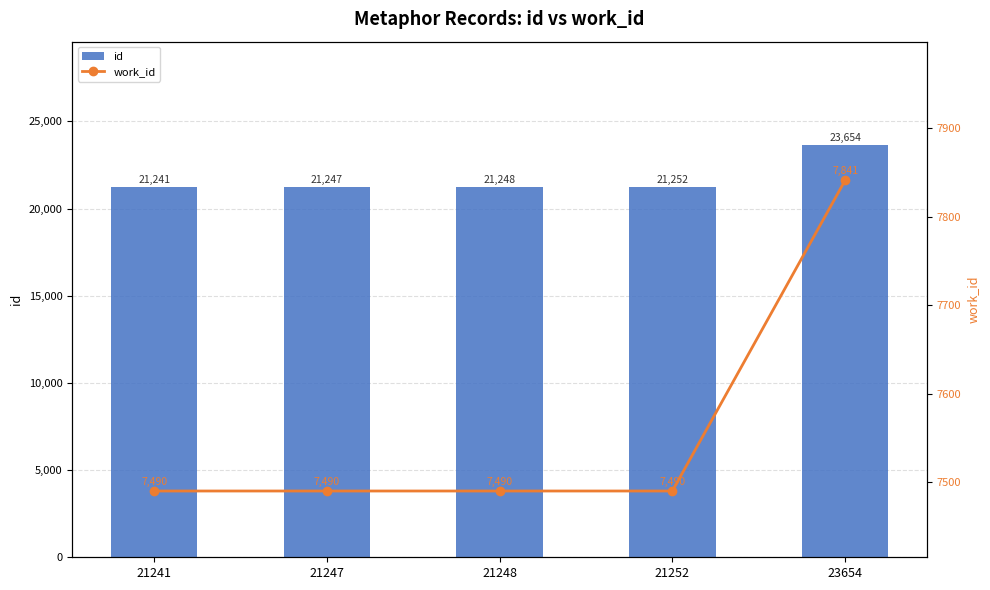

Is the value of id at 21241 greater than the value of work_id at 23654?

Yes